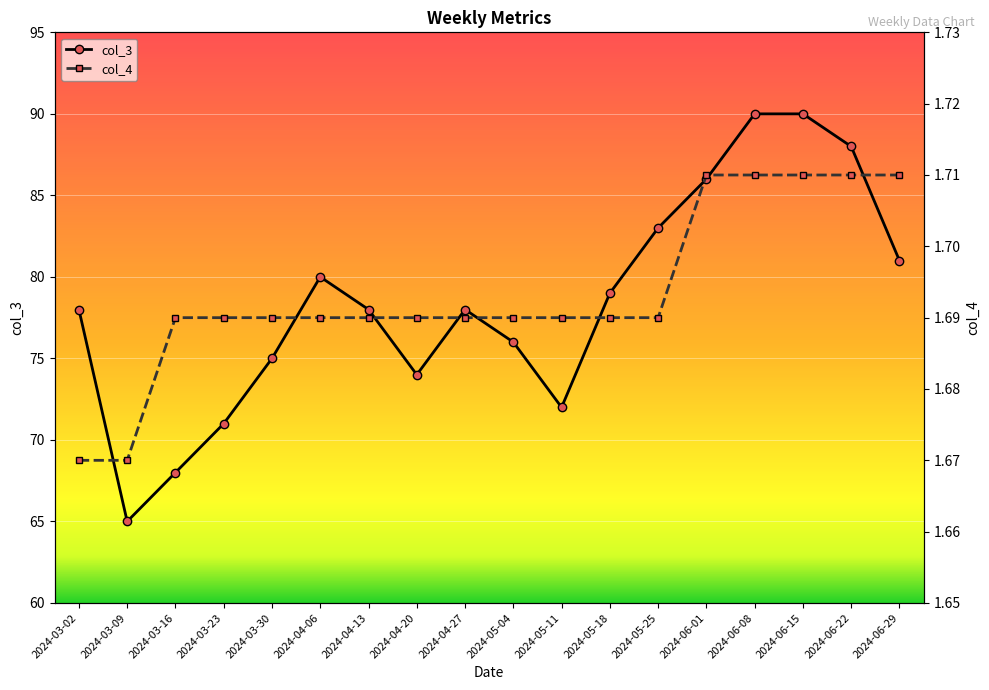

Reading left to right, extract all data points from this chart.

col_3: 2024-03-02=78.0	2024-03-09=65.0	2024-03-16=68.0	2024-03-23=71.0	2024-03-30=75.0	2024-04-06=80.0	2024-04-13=78.0	2024-04-20=74.0	2024-04-27=78.0	2024-05-04=76.0	2024-05-11=72.0	2024-05-18=79.0	2024-05-25=83.0	2024-06-01=86.0	2024-06-08=90.0	2024-06-15=90.0	2024-06-22=88.0	2024-06-29=81.0
col_4: 2024-03-02=1.7	2024-03-09=1.7	2024-03-16=1.7	2024-03-23=1.7	2024-03-30=1.7	2024-04-06=1.7	2024-04-13=1.7	2024-04-20=1.7	2024-04-27=1.7	2024-05-04=1.7	2024-05-11=1.7	2024-05-18=1.7	2024-05-25=1.7	2024-06-01=1.7	2024-06-08=1.7	2024-06-15=1.7	2024-06-22=1.7	2024-06-29=1.7